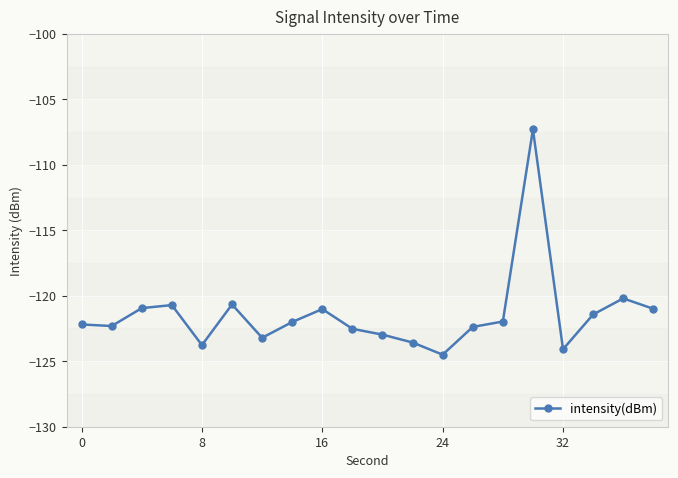

What is the smallest value displayed?

-124.5